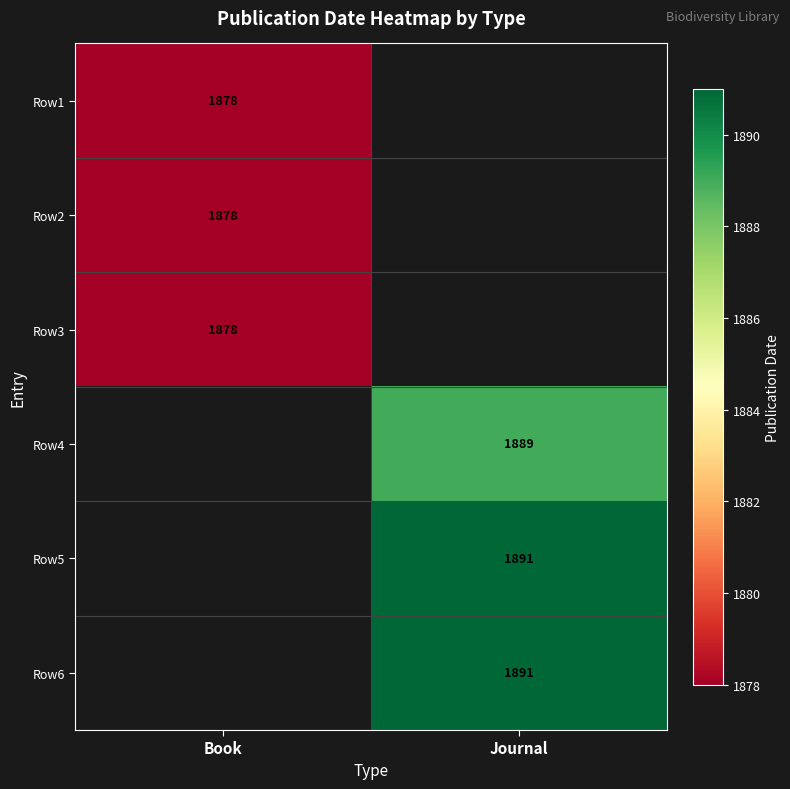

True or false: Row5 has a value of 923 at Journal.

False